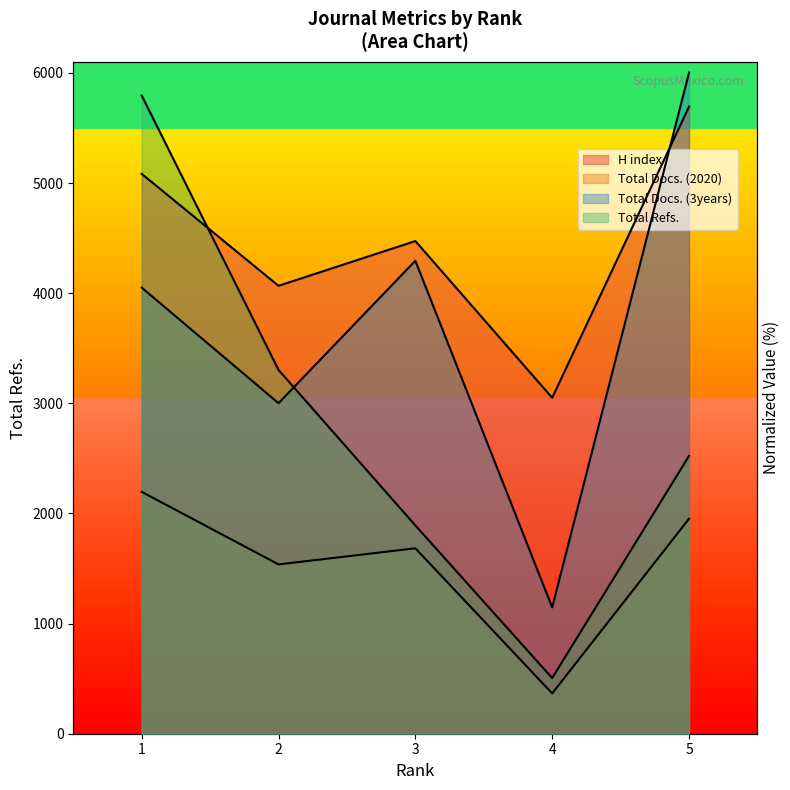

How many data points in H index are above 73?

3